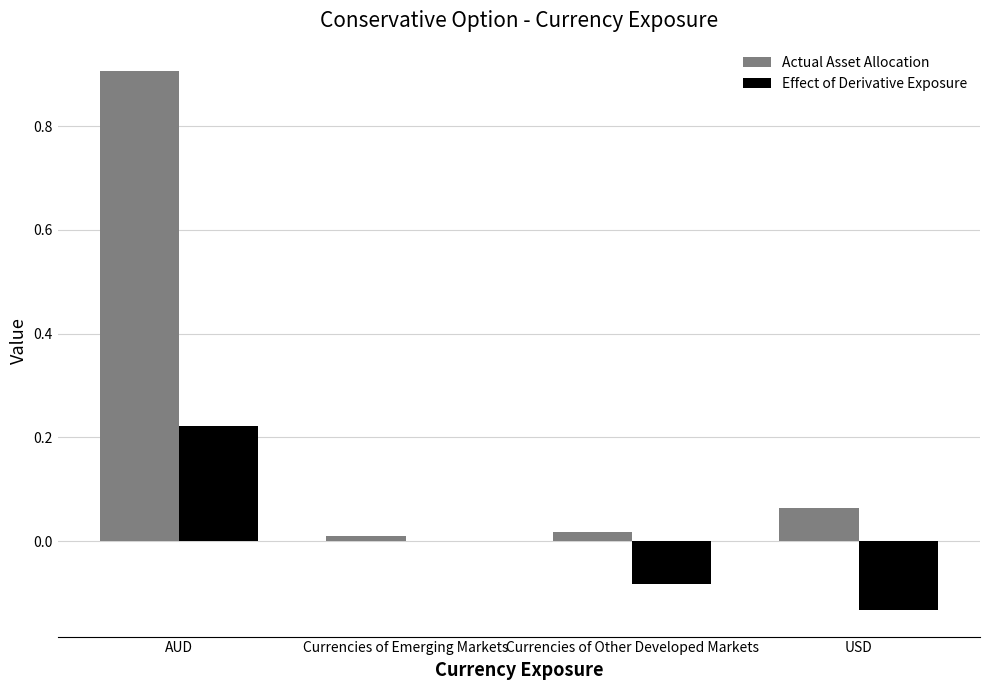

Does the chart contain stacked bars?

No